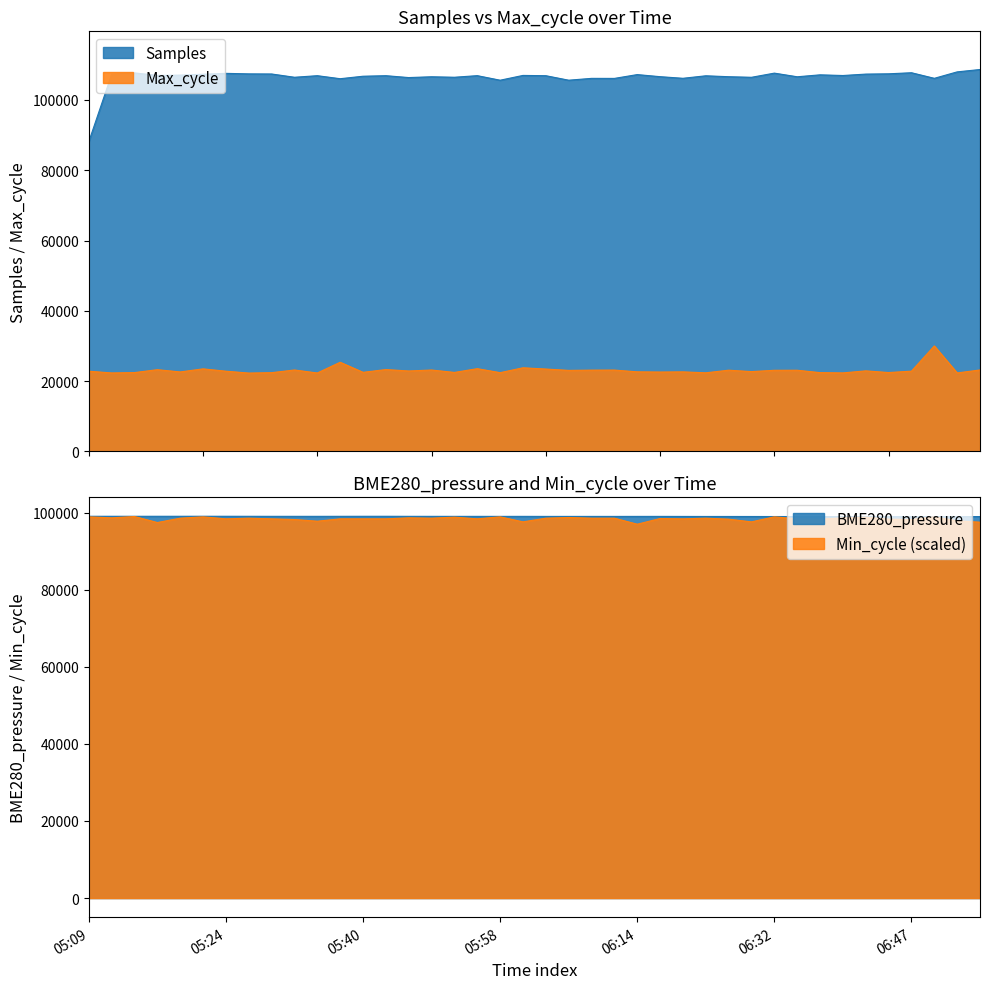

Where does the BME280_pressure series first go above 99031?

05:09